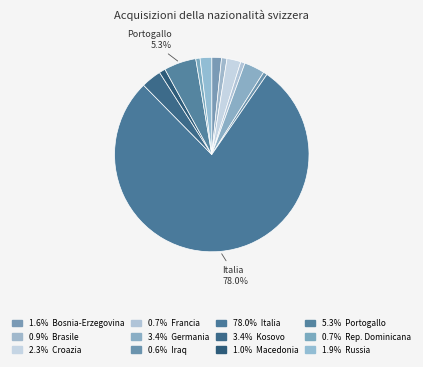

How many segments does this pie chart have?

12